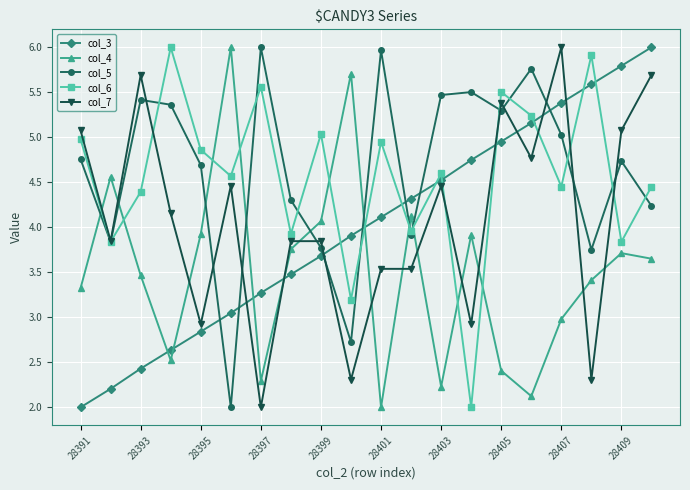

How many distinct data groups are displayed?

5